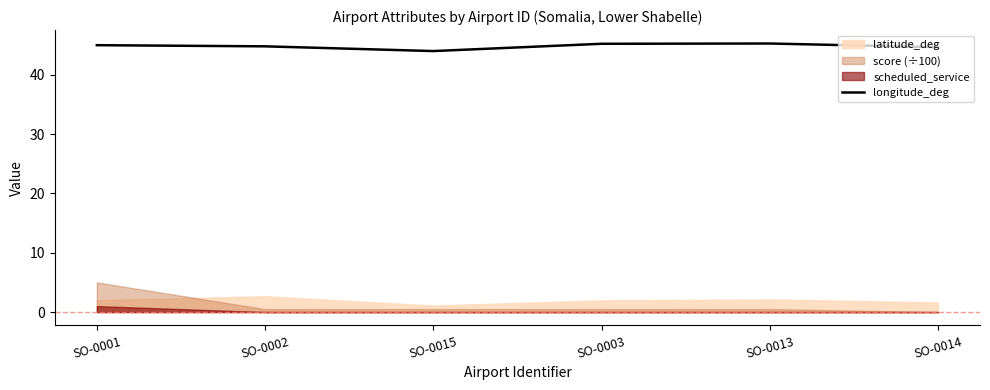

What is the label of the 3rd point from the left?

SO-0015